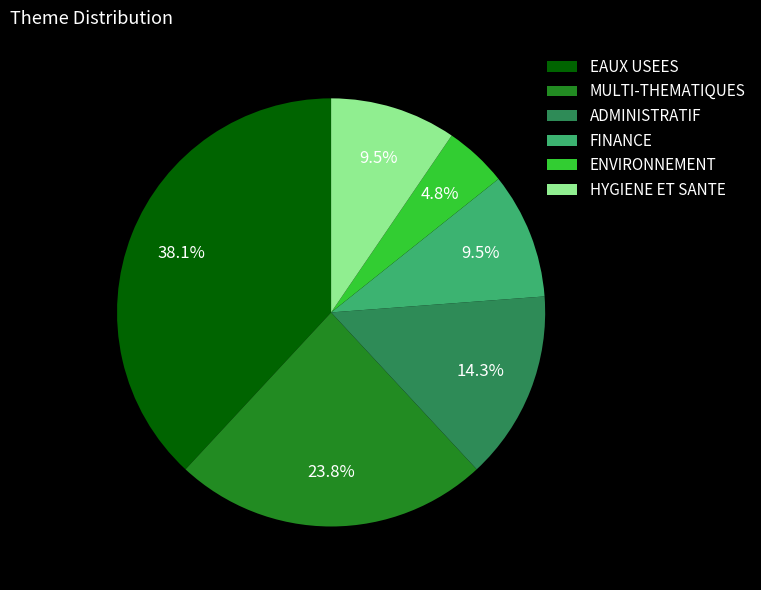

Does HYGIENE ET SANTE represent more than half of the total?

No